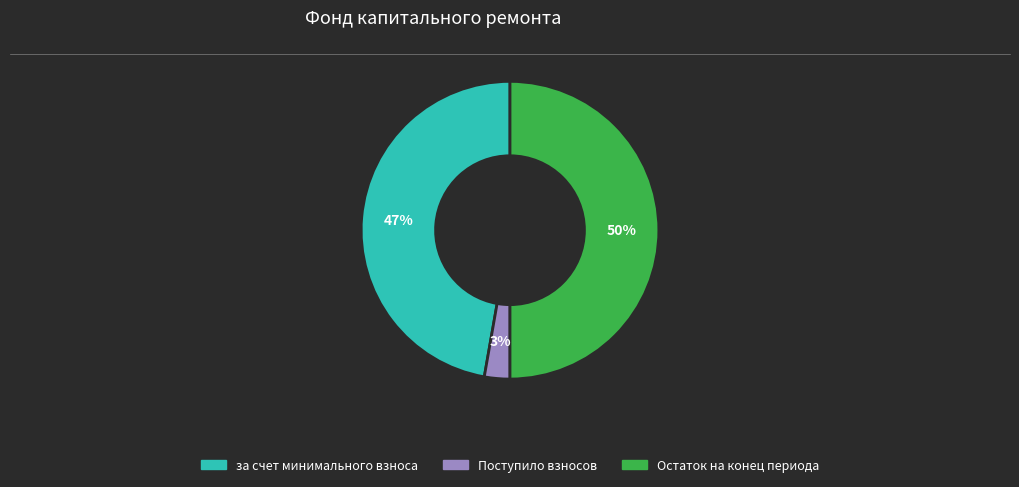

To the nearest percent, what is the average slice percentage?

33%